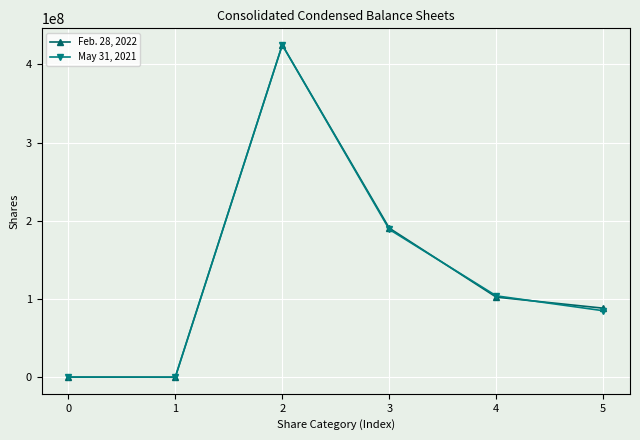

List the series in order of their overall mean, lowest first.

May 31, 2021, Feb. 28, 2022